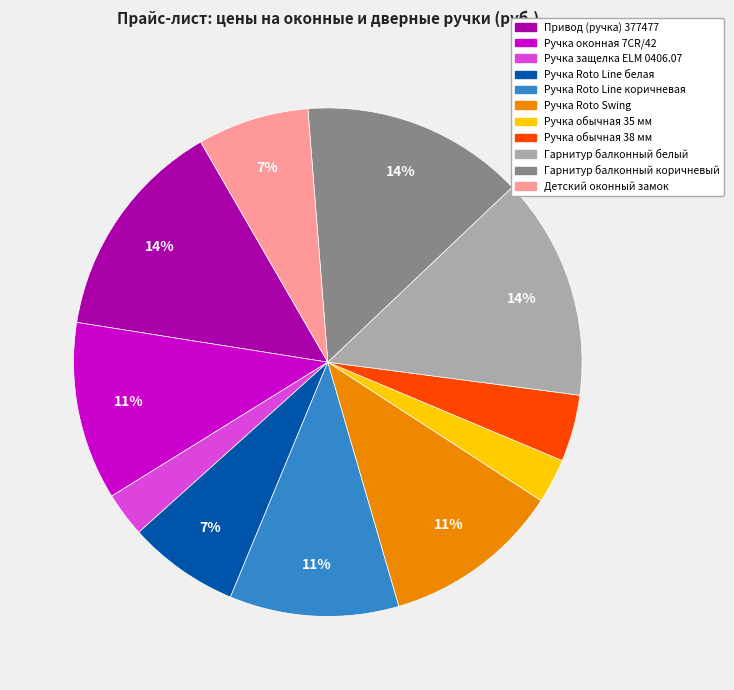

To the nearest percent, what is the average slice percentage?

9%